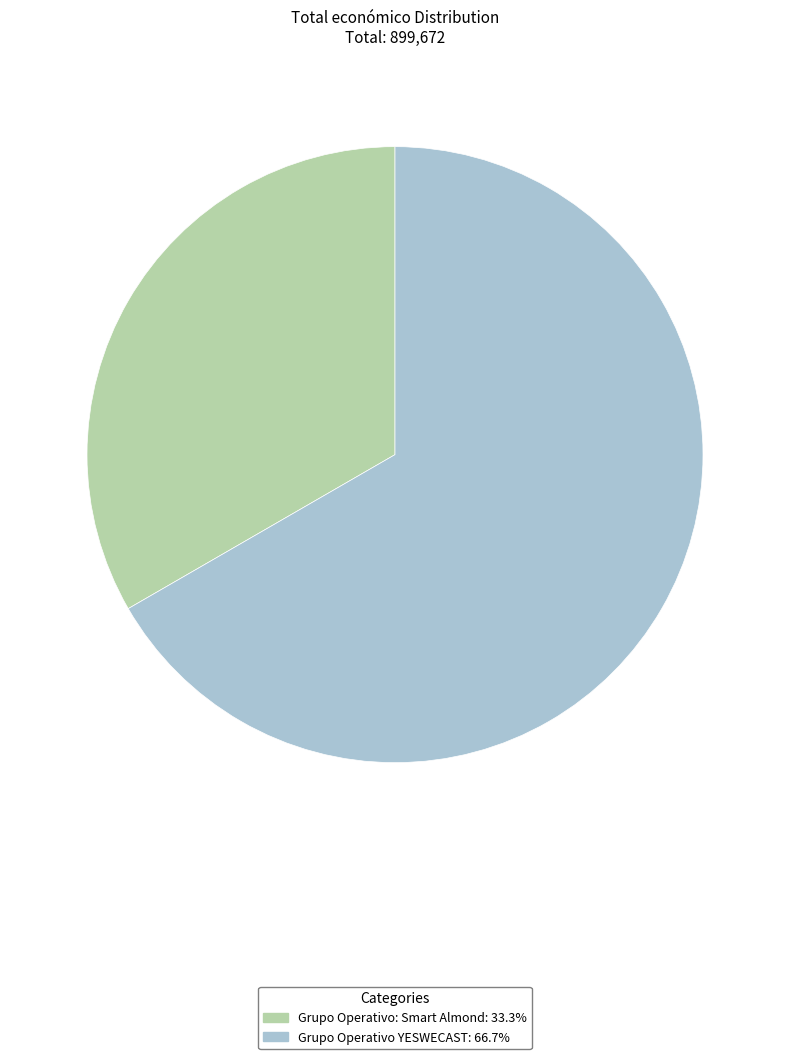

Which category has the smallest portion of the pie?

Grupo Operativo: Smart Almond